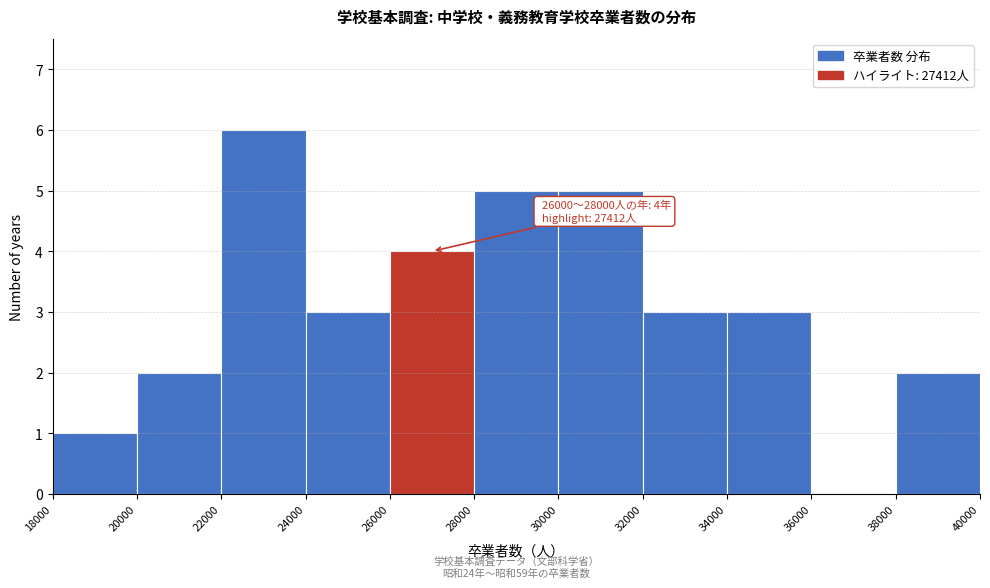

Which range on the x-axis has the tallest bar?

22000 to 24000